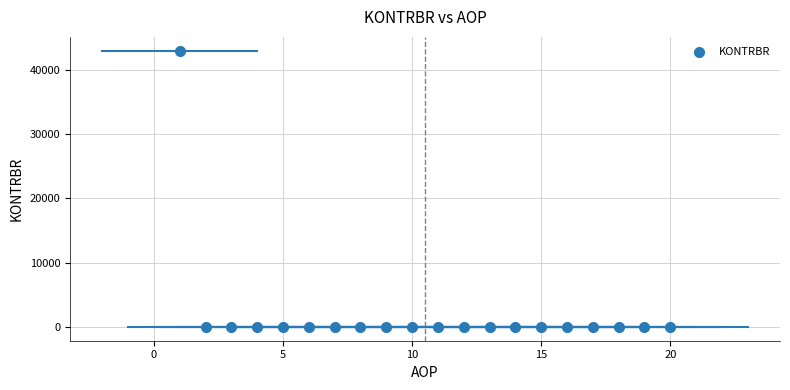

What is the range of X values (max minus min)?

19.0